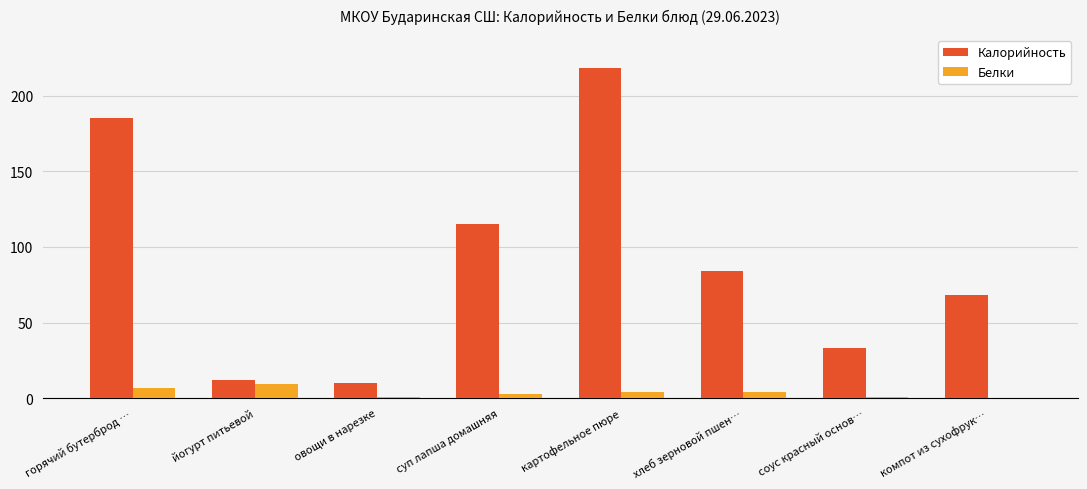

At which category is the sum across all series the highest?

картофельное пюре